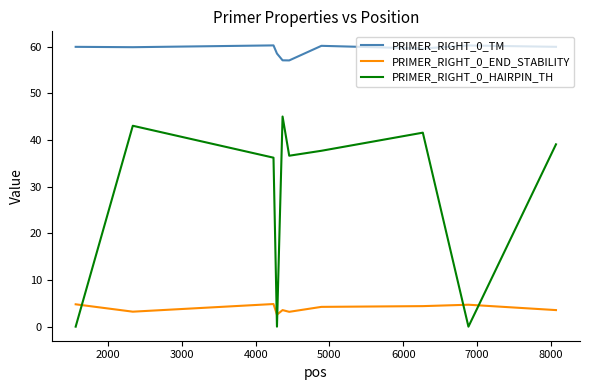

What is the maximum value shown in the chart?

60.3